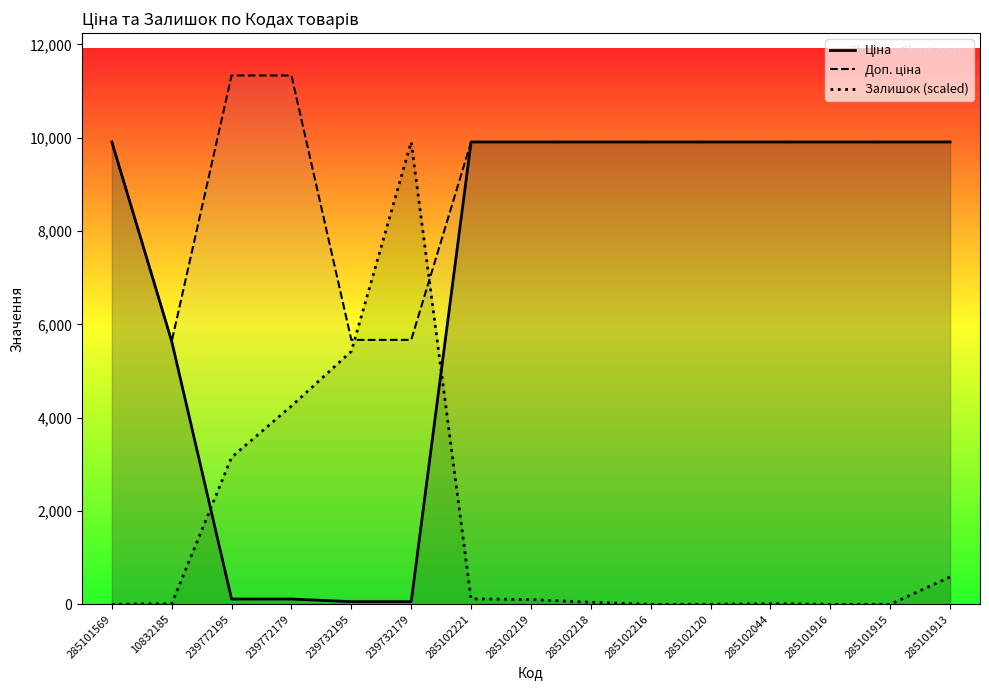

What are all the series names shown in the legend?

Ціна, Доп. ціна, Залишок (scaled)